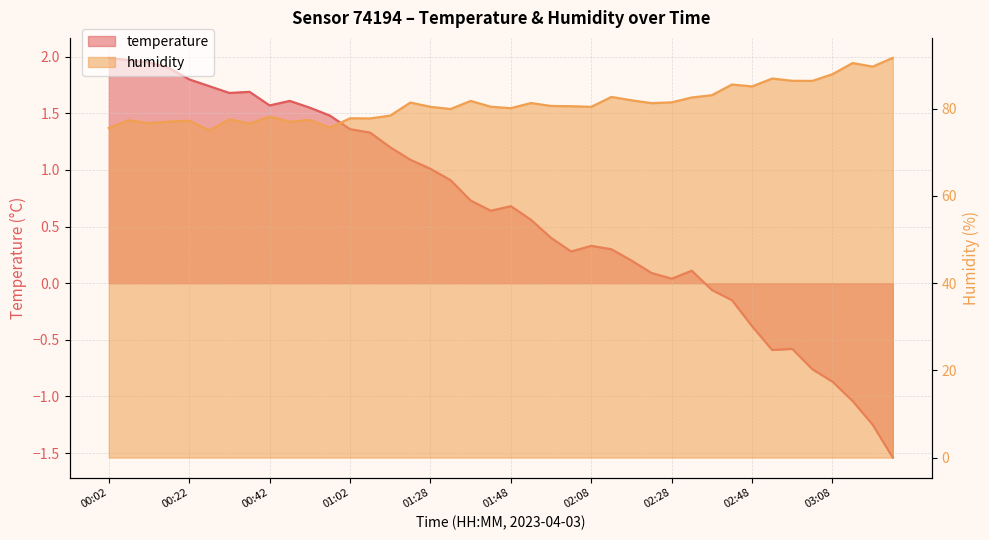

How many interior local peaks does the humidity series have?

13